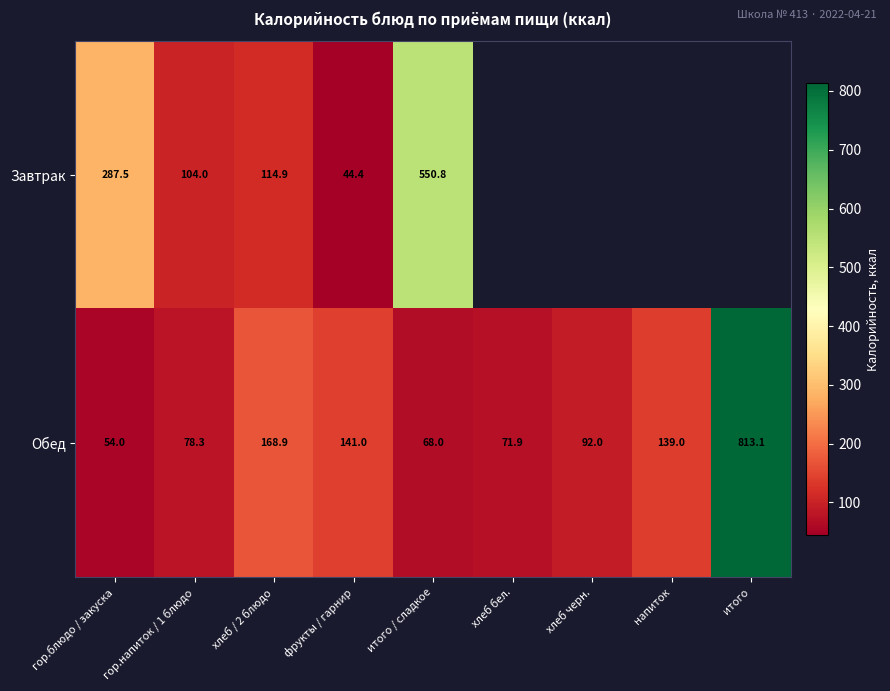

Rank the categories by Обед value from lowest to highest.

гор.блюдо / закуска, итого / сладкое, хлеб бел., гор.напиток / 1 блюдо, хлеб черн., напиток, фрукты / гарнир, хлеб / 2 блюдо, итого